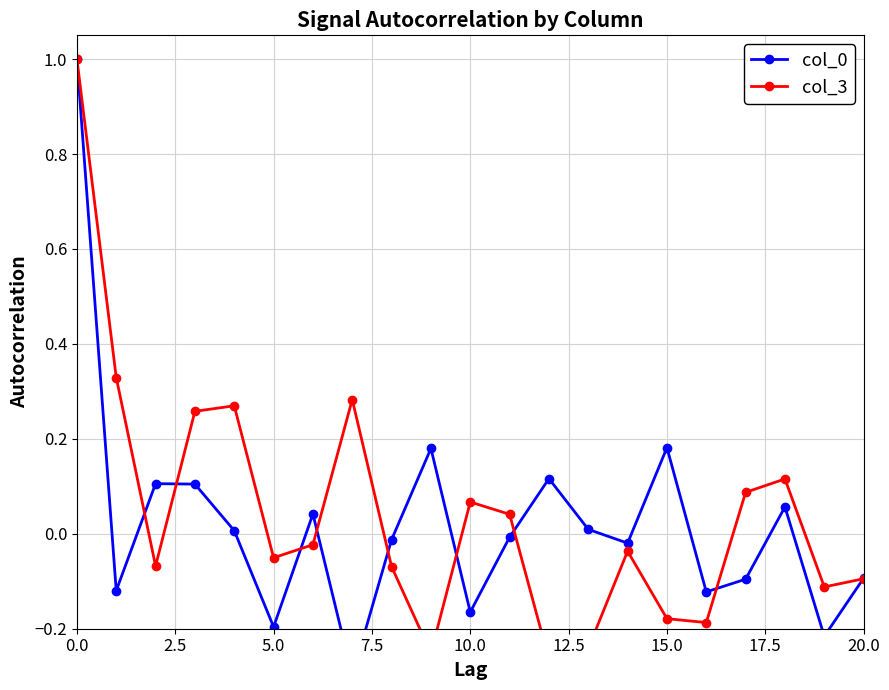

How many positive values does the col_3 series have?

9